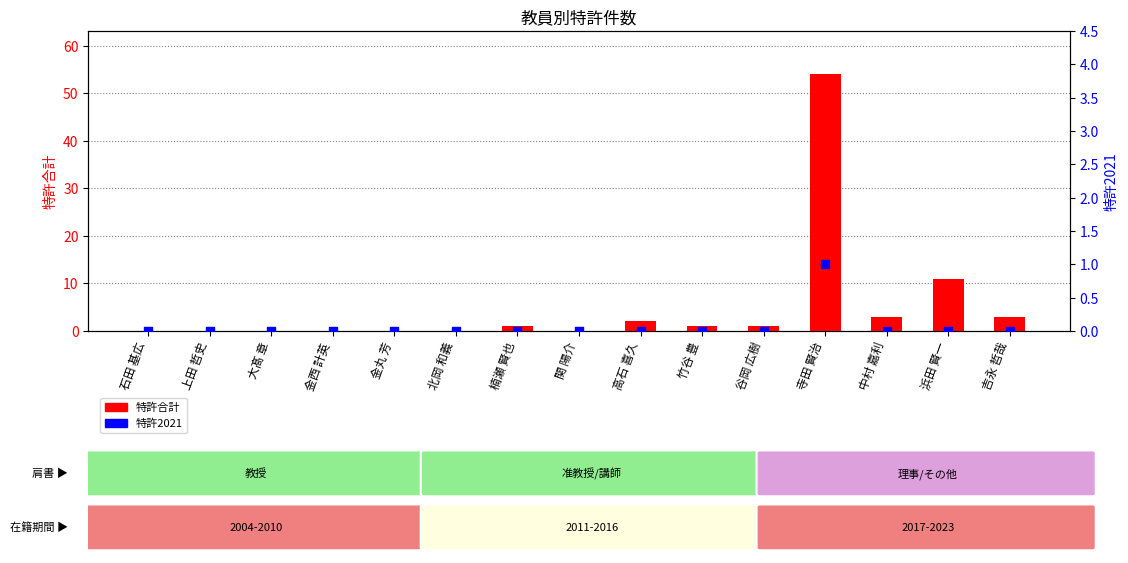

Which series has the largest total across all categories?

特許合計